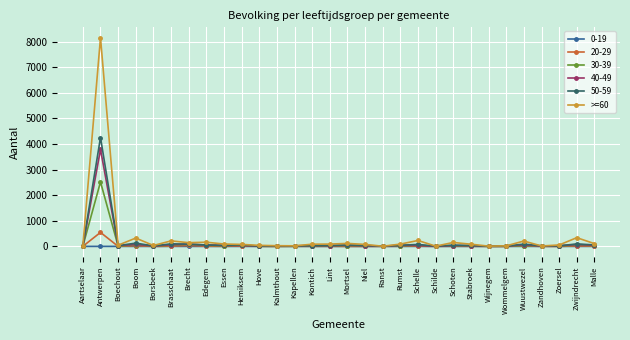

What is the smallest value displayed?

0